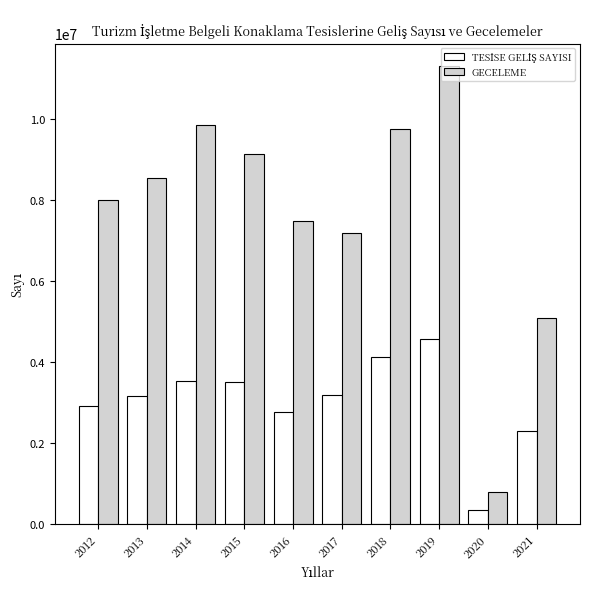

At which category does the chart reach its peak across all series?

2019